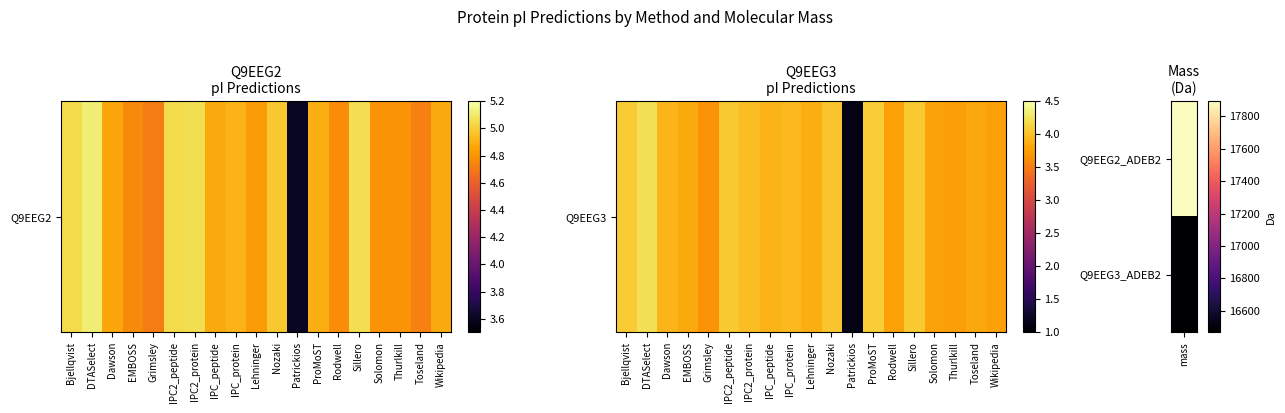

What is the difference between the maximum and minimum values?

3.1